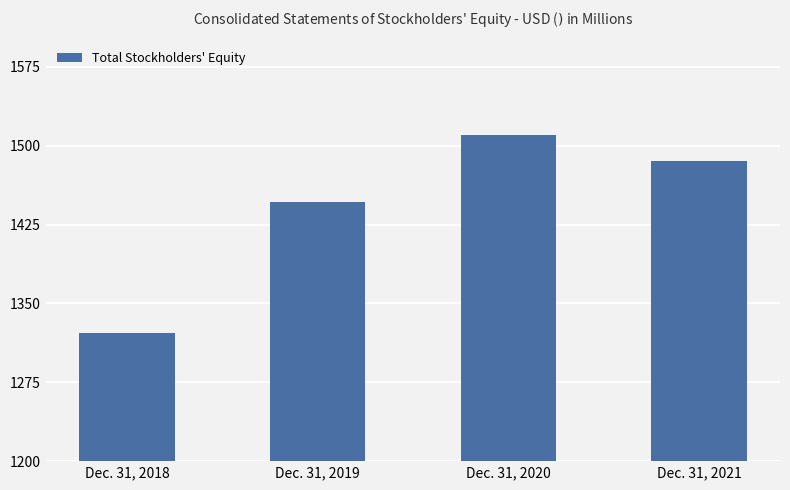

At which label is the value closest to 1416?

Dec. 31, 2019